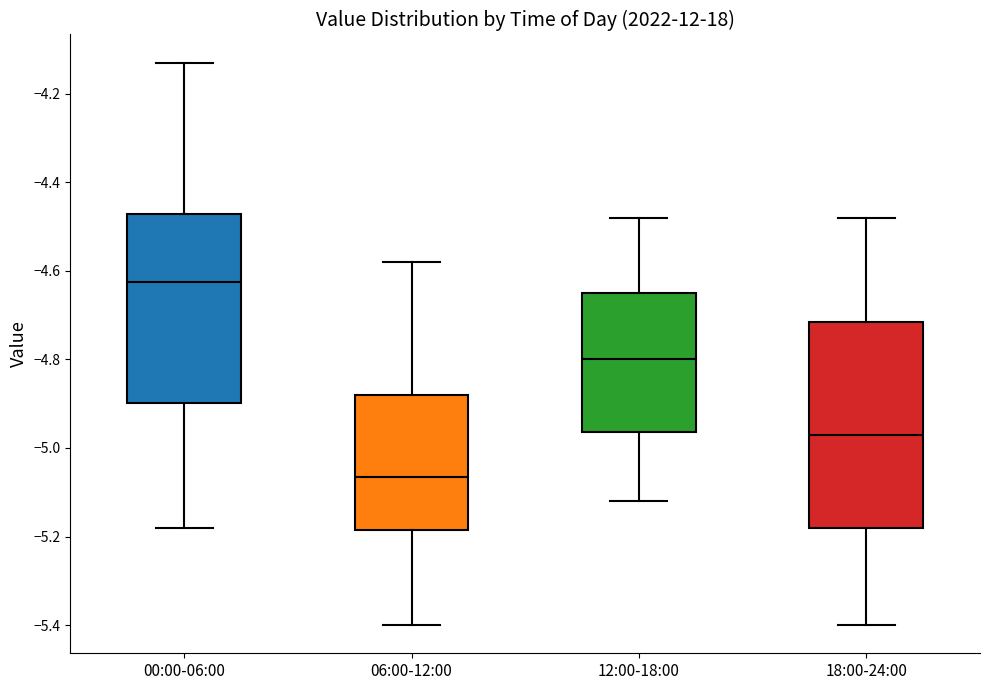

Which box has the lowest median line?

06:00-12:00